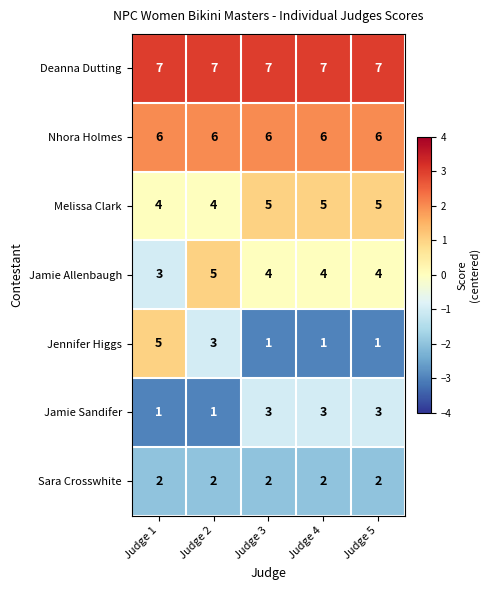

The Melissa Clark series shows 5 at Judge 3. True or false?

True